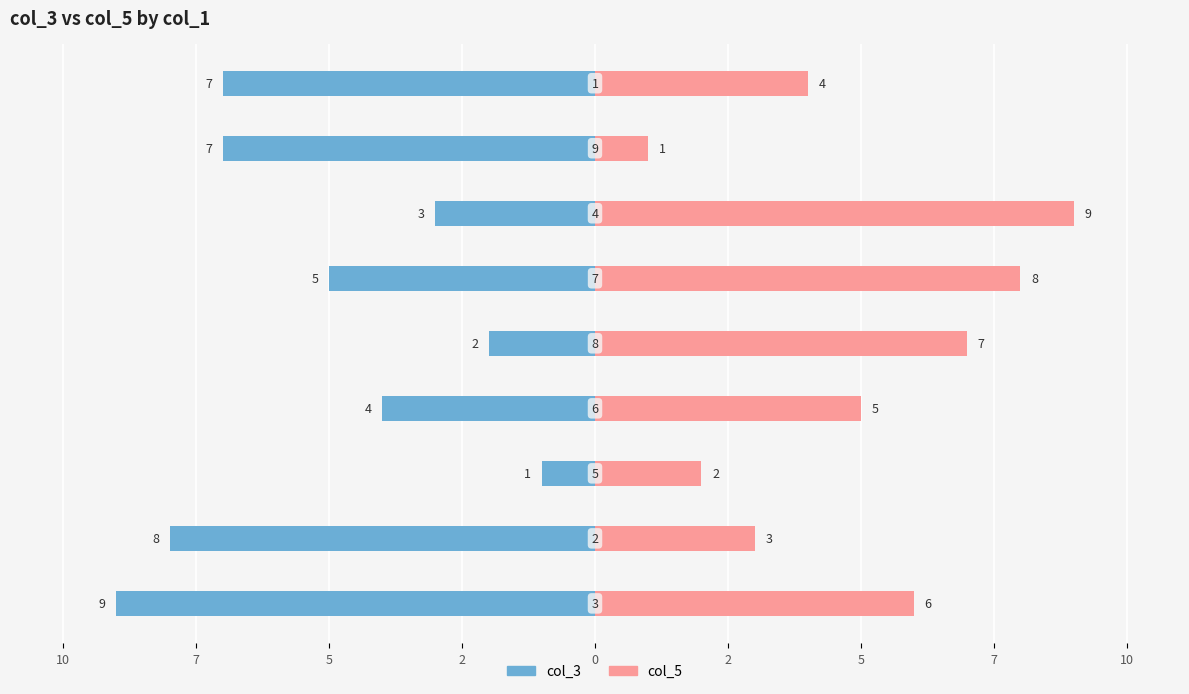

Count the col_3 values in the range -7 to -3.

5